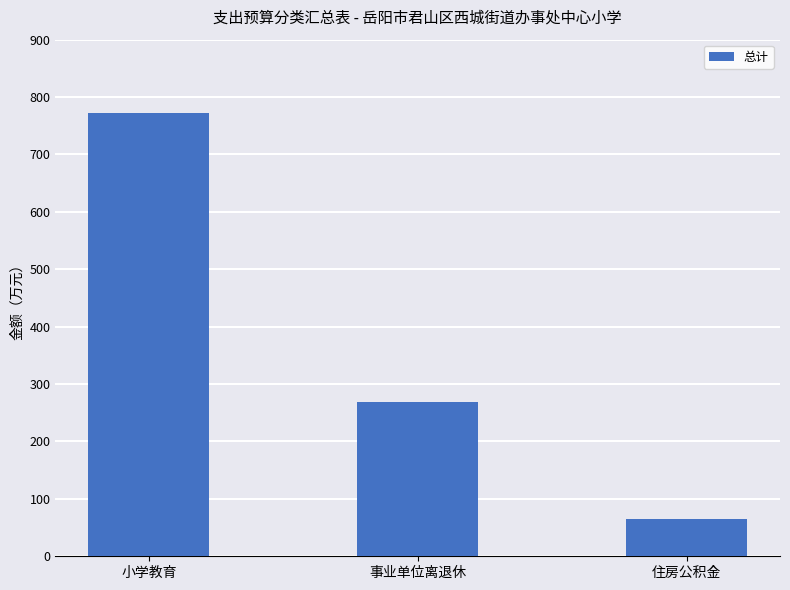

Is it true that the value at 住房公积金 is 65.3?

True